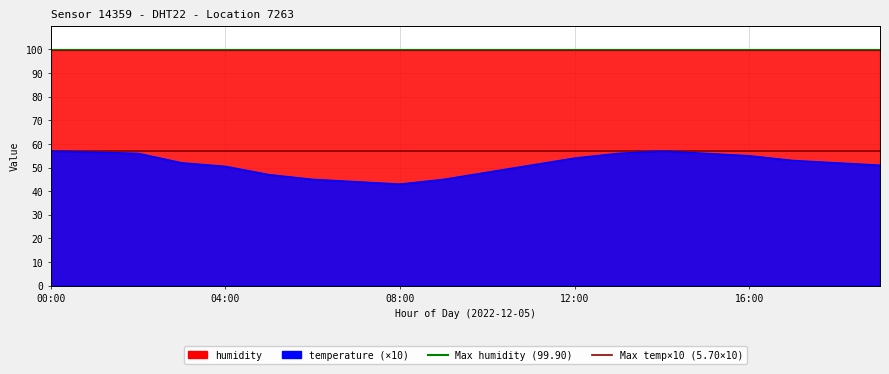

What is the difference between the highest and lowest values at 00:00?

42.9